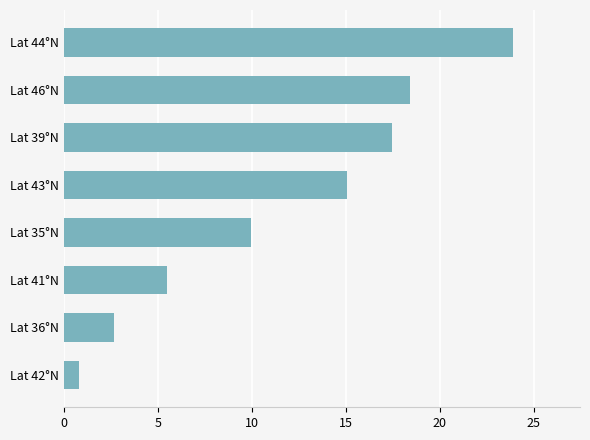

What is the change in value from Lat 41°N to Lat 43°N?

+9.6